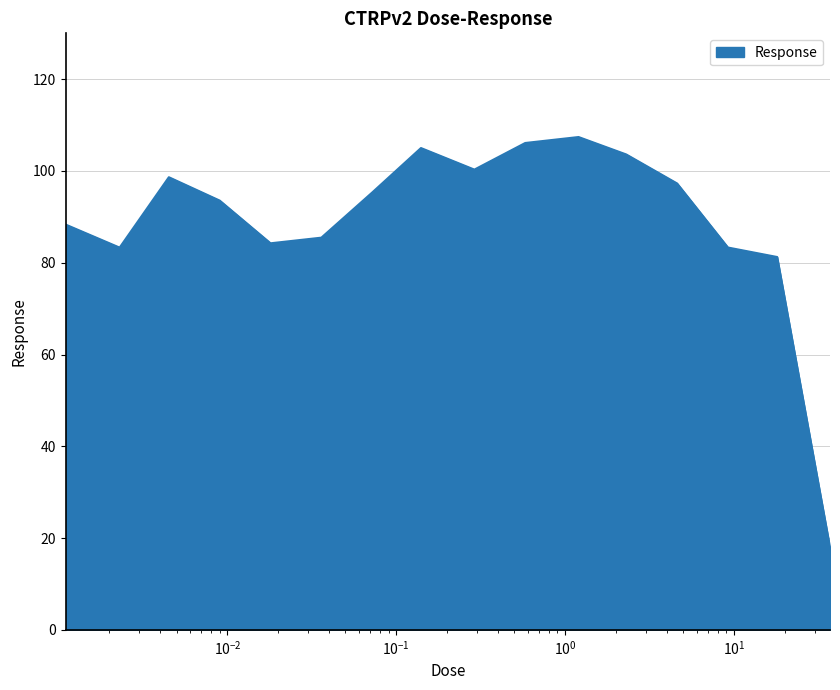

What is the difference between the maximum and minimum values?

89.5